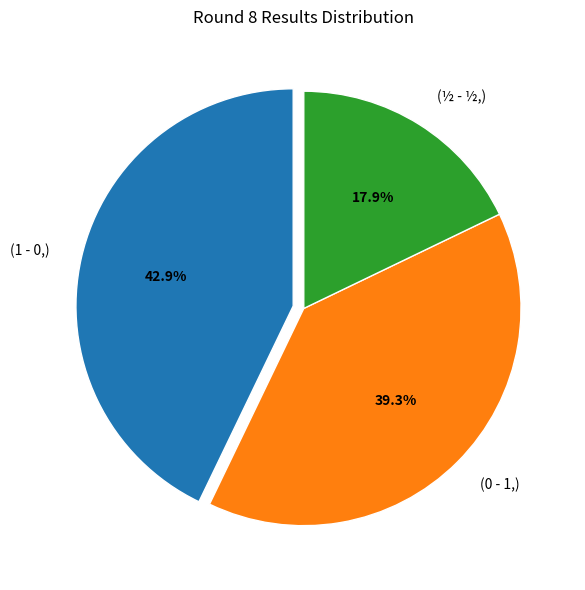

What percentage do (0 - 1,) and (1 - 0,) together represent?

82.1%